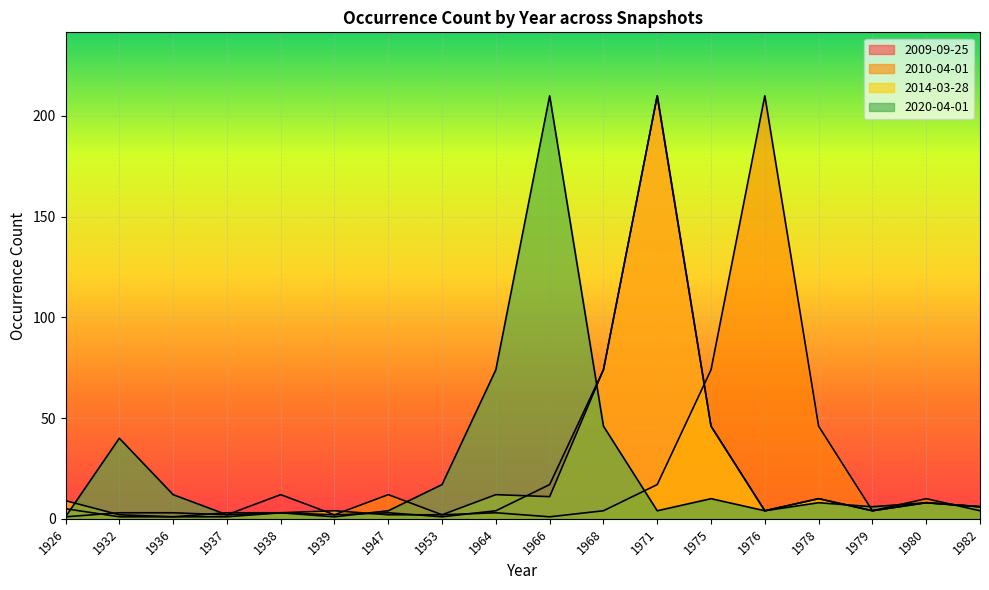

What is the difference between the maximum and minimum values in the 2009-09-25 series?

209